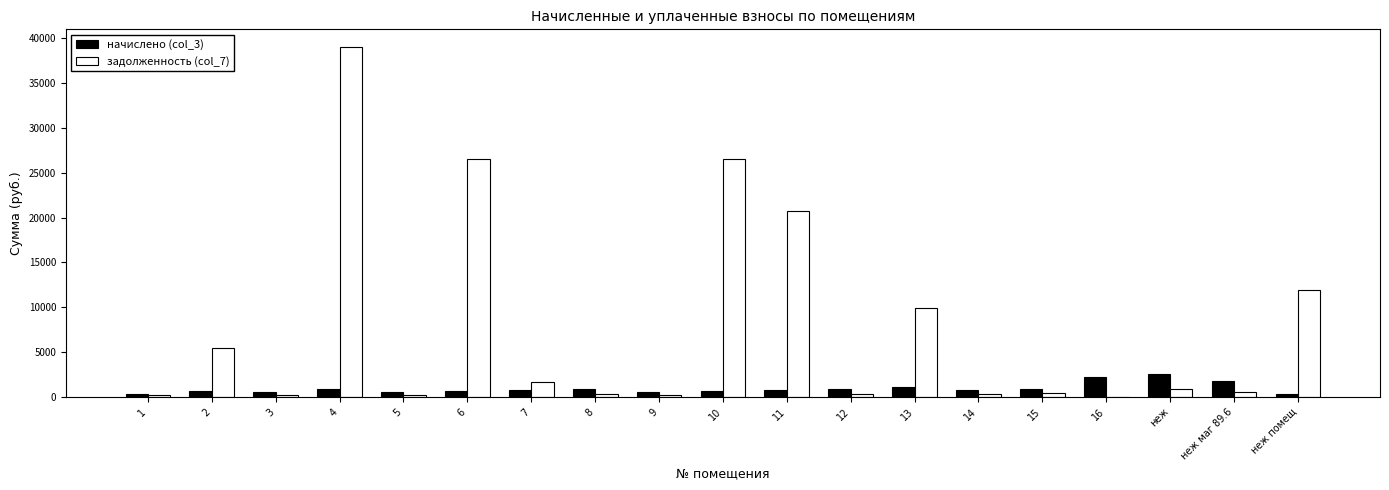

Is the value of задолженность (col_7) at 13 greater than the value of начислено (col_3) at 5?

Yes